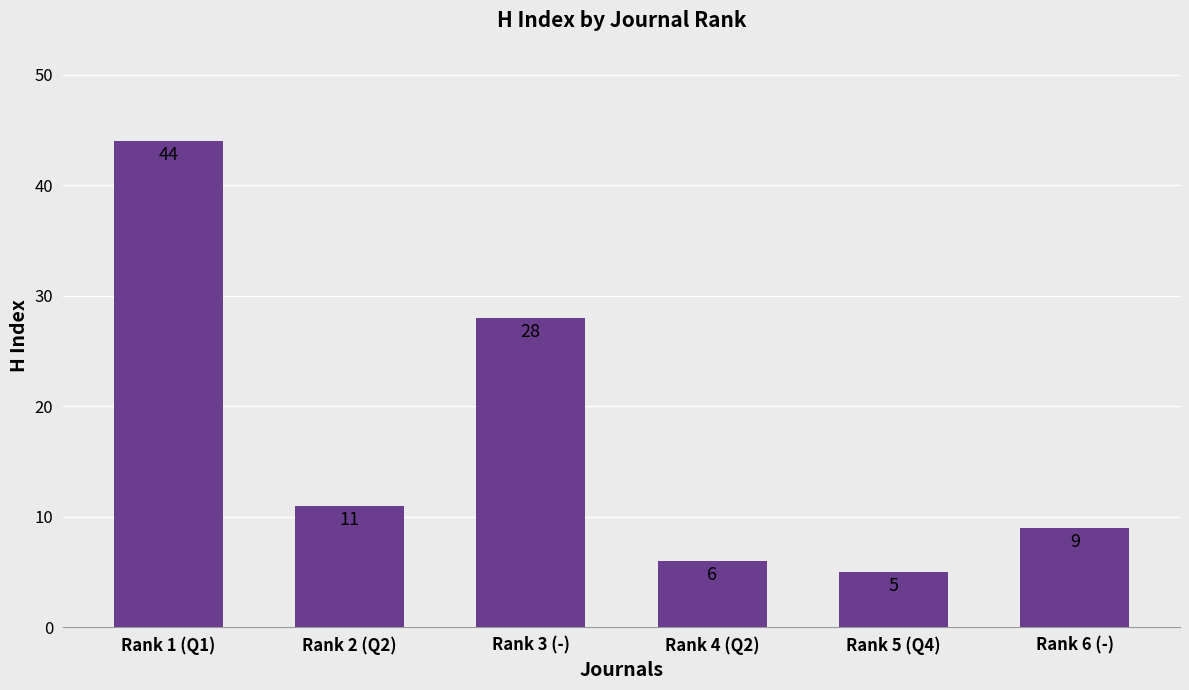

How many values are below 11?

3